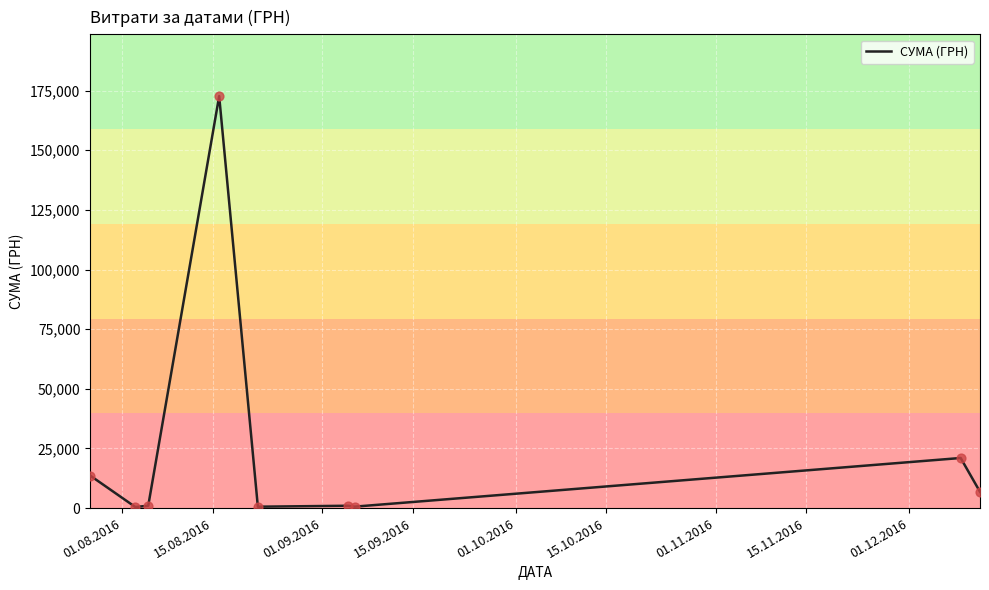

What is the difference between the maximum and minimum values?

172250.0